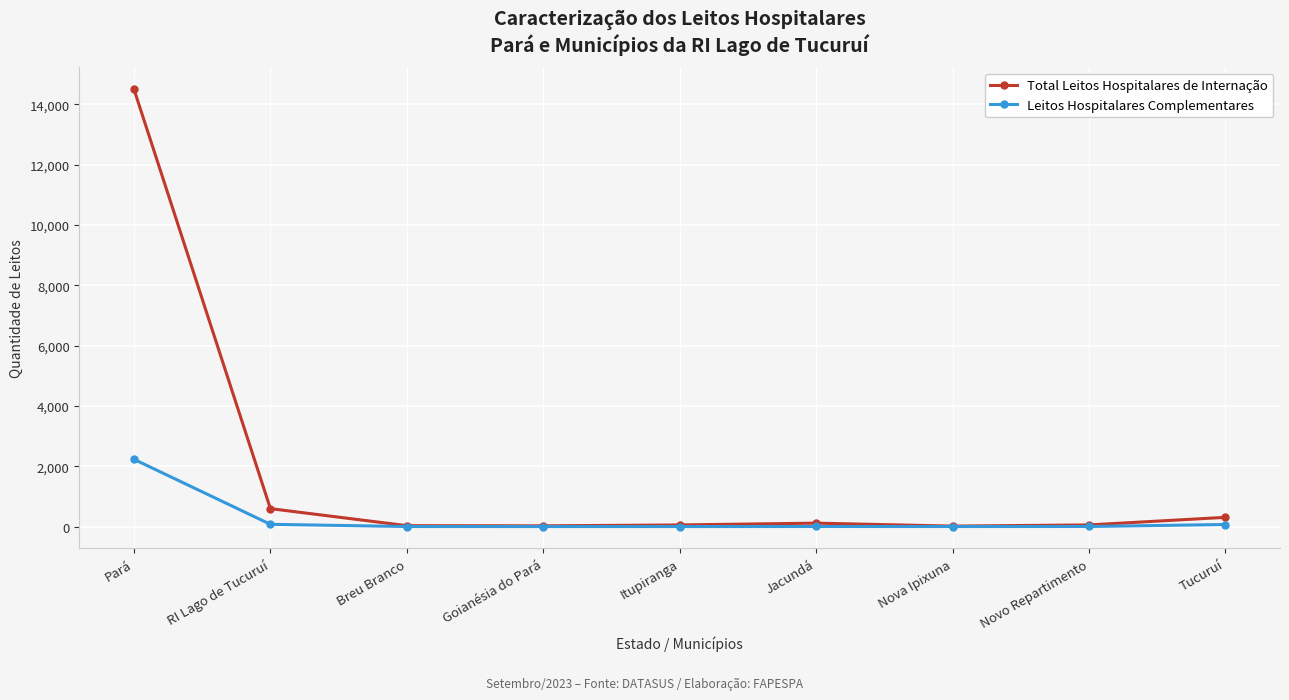

What is the label of the 2nd point from the right?

Novo Repartimento